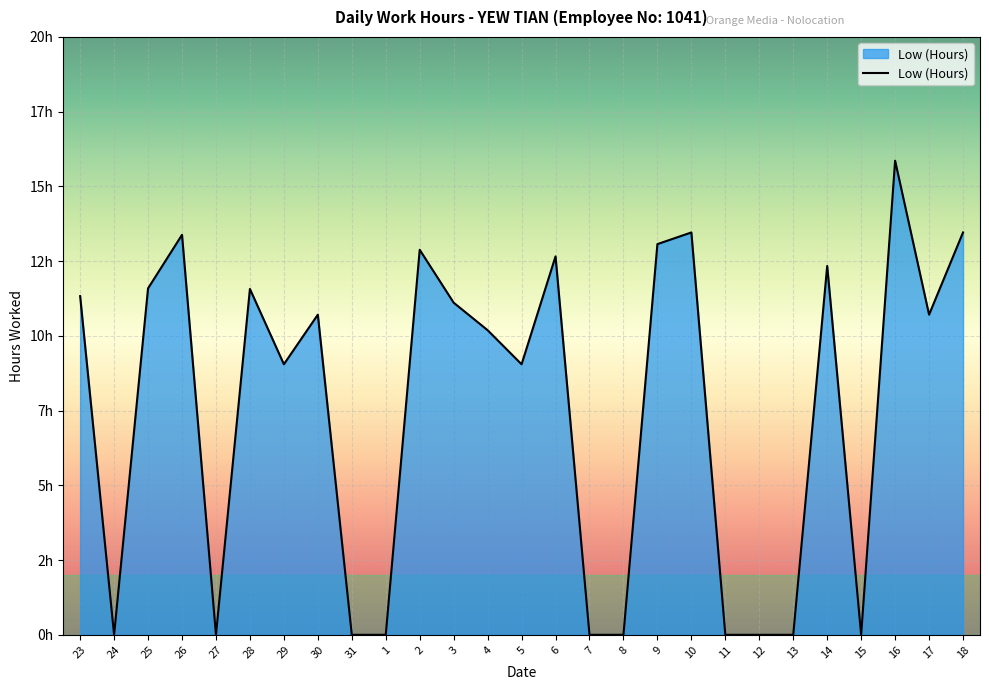

Is this an area chart (filled region under the line)?

Yes